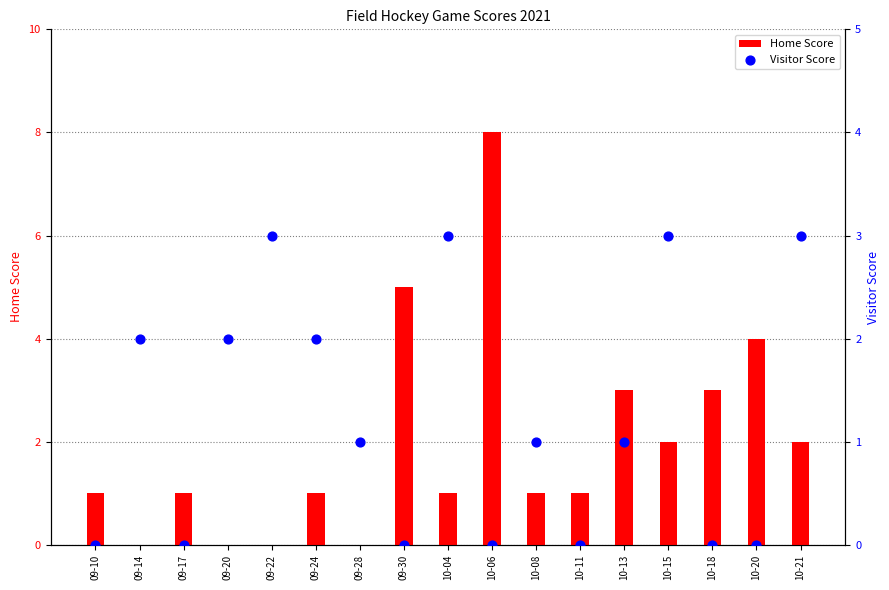

What are all the series names shown in the legend?

Home Score, Visitor Score